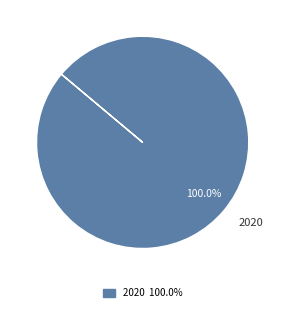

Does 2020 represent more than half of the total?

Yes